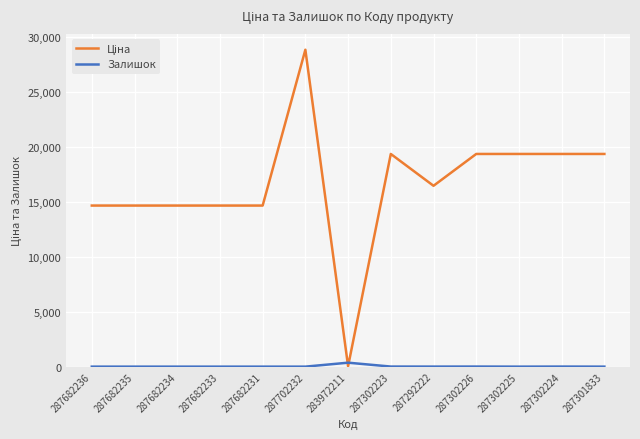

At how many categories does at least one series exceed 12798?

12